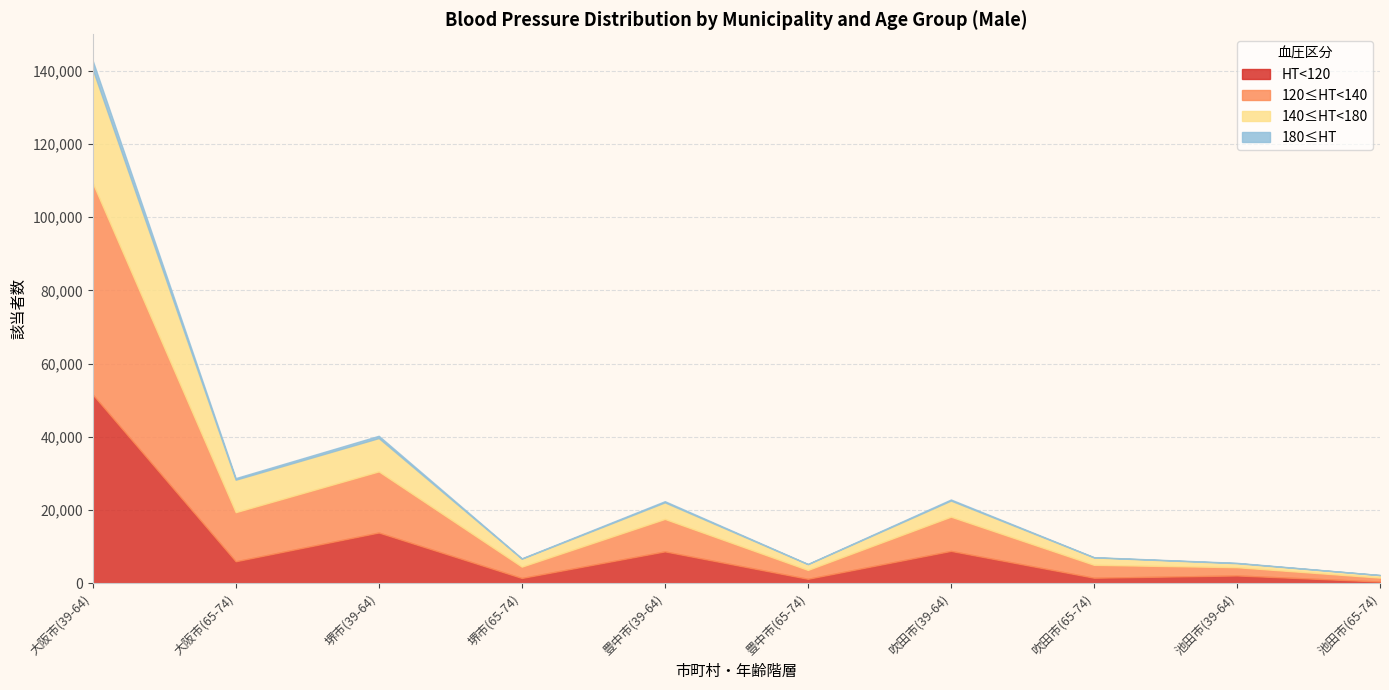

The value of 180≤HT at 大阪市(39-64) is 2371. True or false?

True